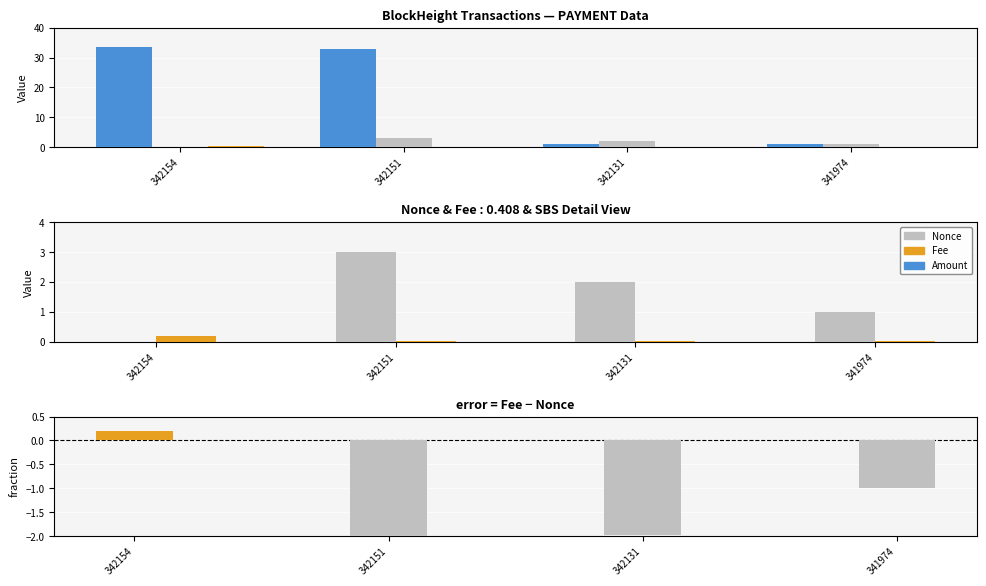

What is the difference between the Fee values at 341974 and 342154?

0.2